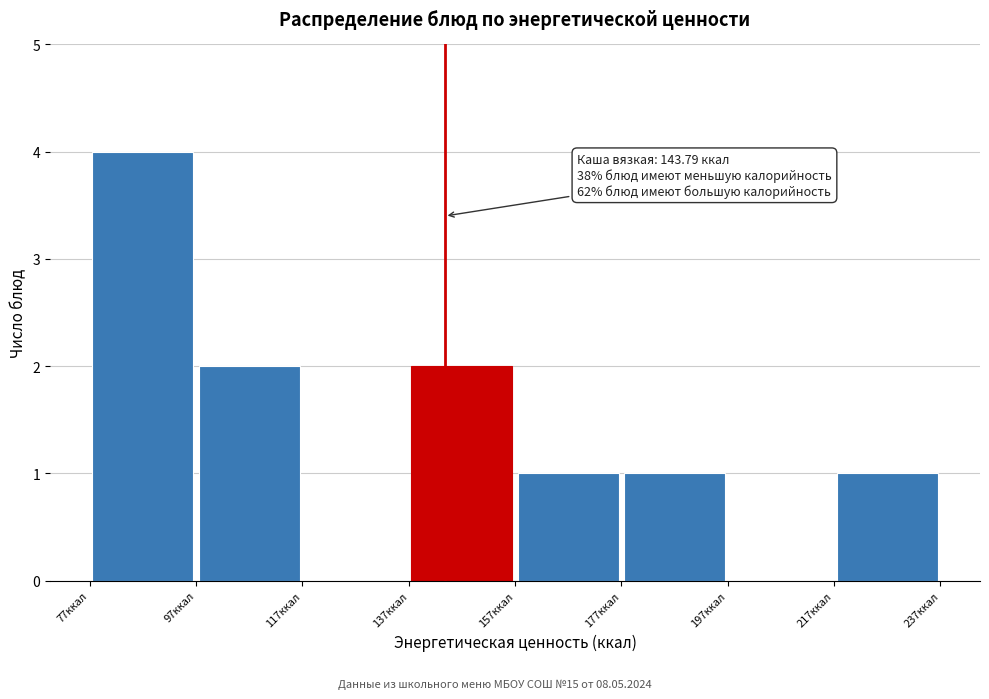

Which range on the x-axis has the tallest bar?

75 to 95